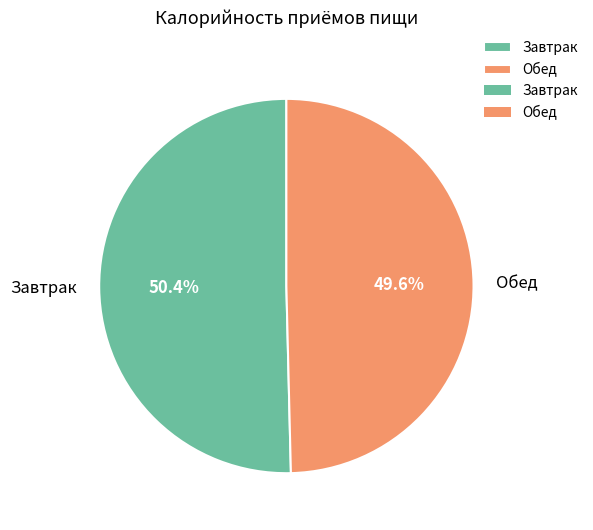

The Завтрак slice represents 50% of the pie. True or false?

True